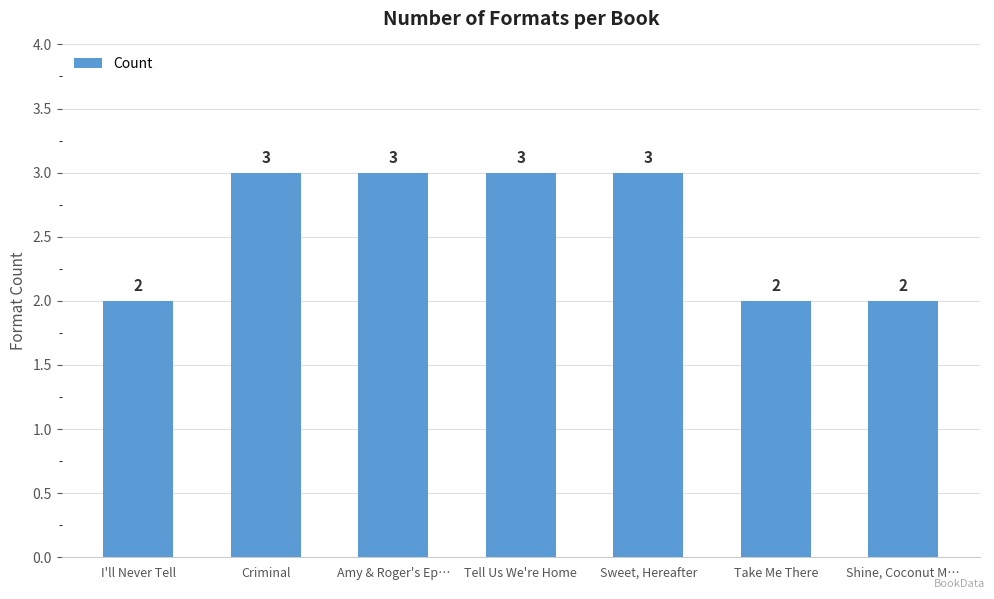

What position from the right is Tell Us We're Home?

4